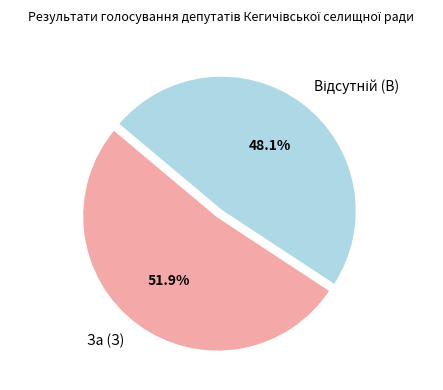

What portion of the pie excludes За (З)?

48.1%